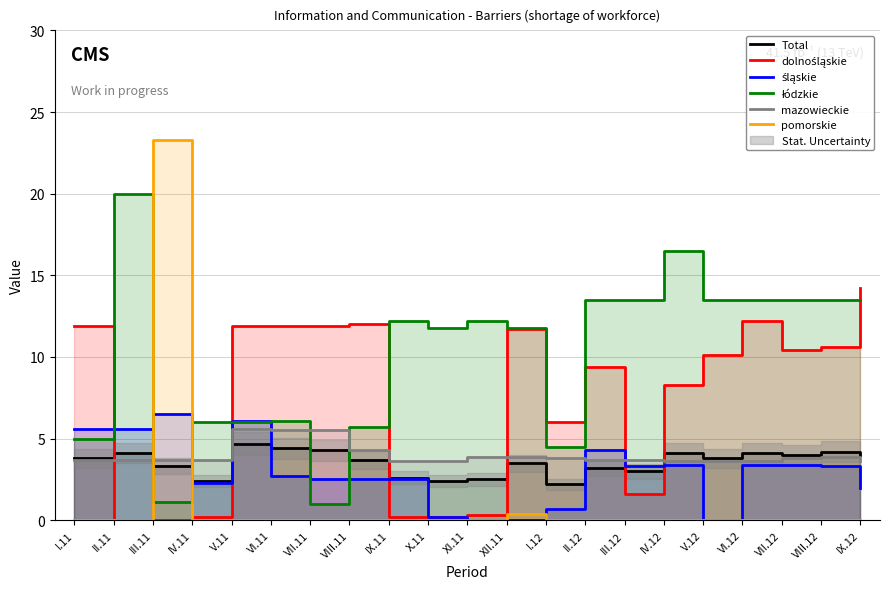

Which label corresponds to the largest value in the chart?

III.11